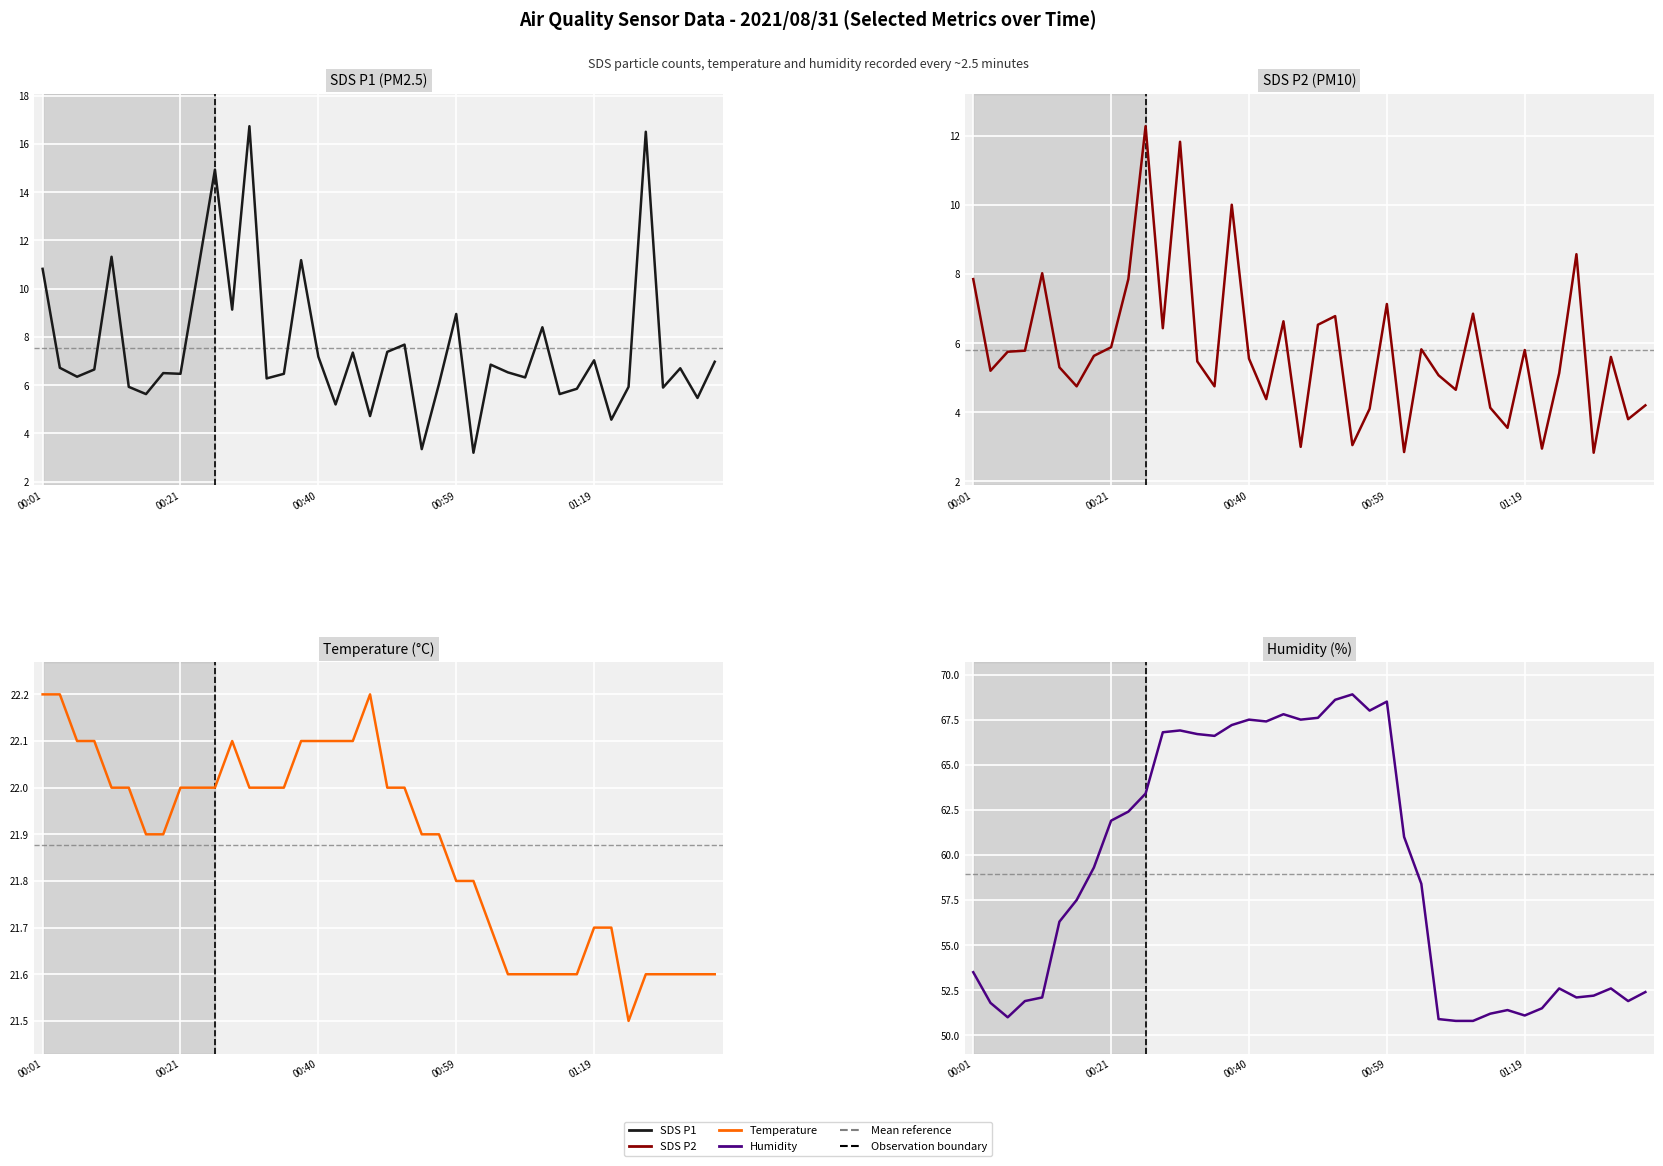

Between 34 and 00:59, which is larger?

00:59